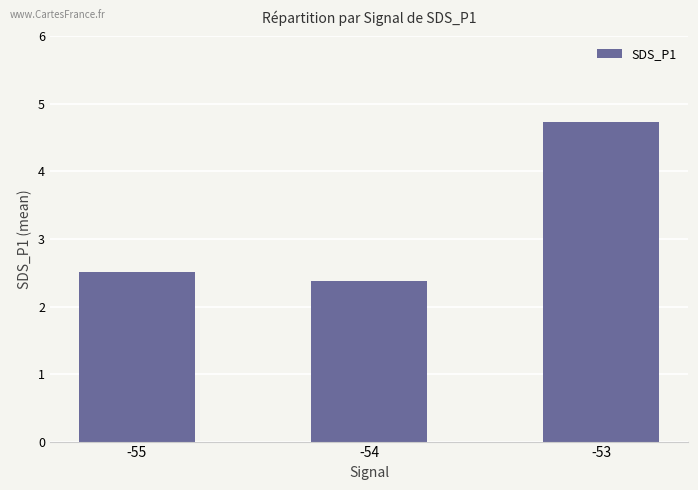

The value at -55 is 2.5. True or false?

True